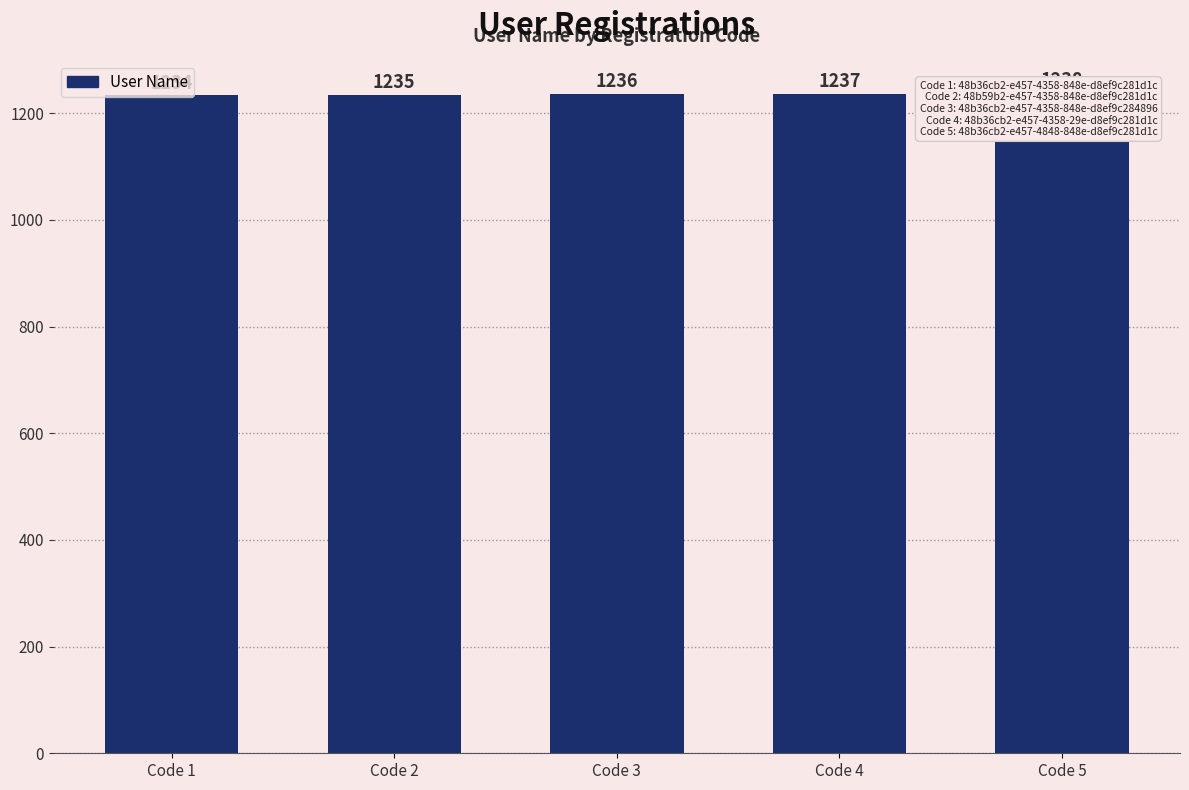

What is the change in value from Code 2 to Code 4?

+2